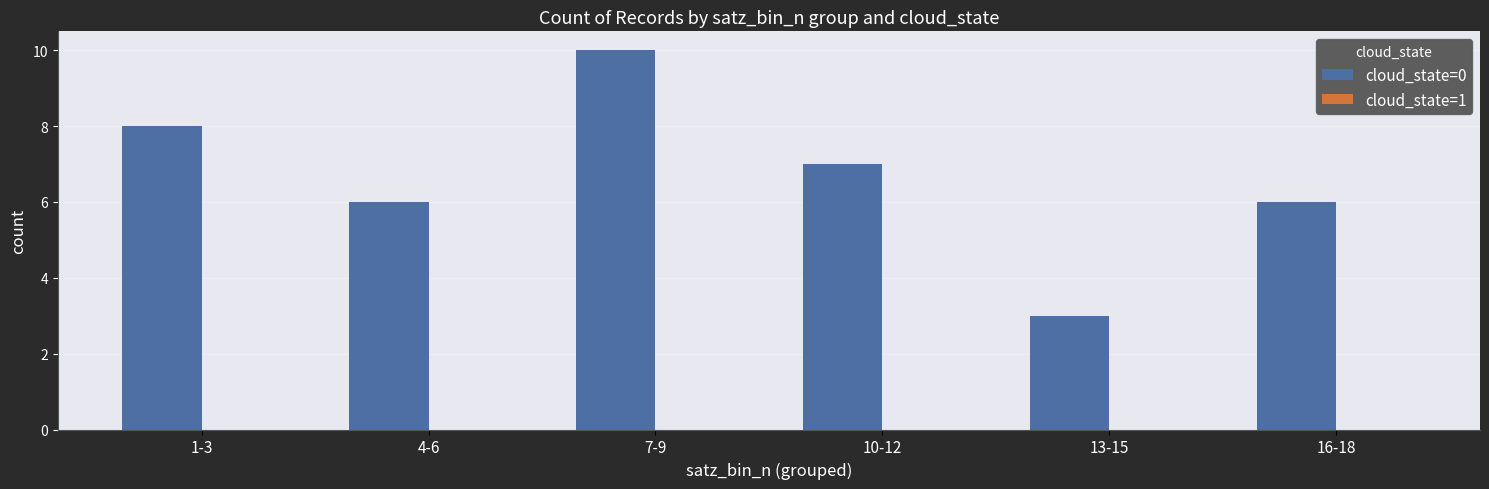

What is the value of the 1st bar from the left?

8